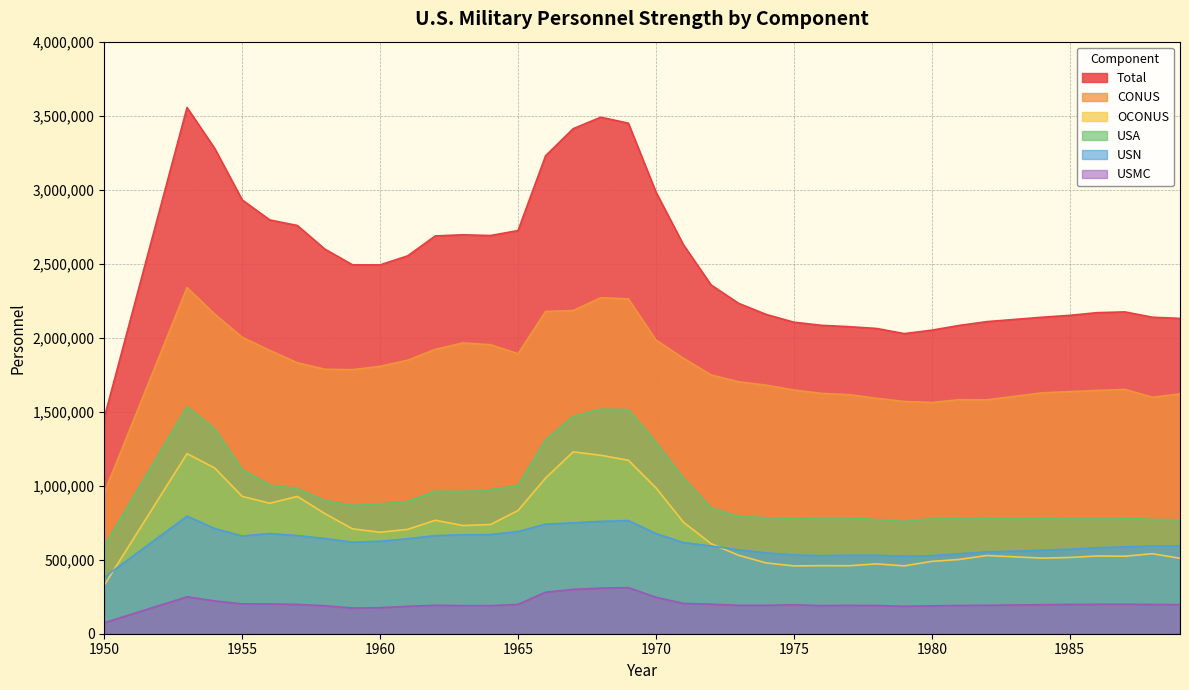

List the labels in order of USA value, largest first.

1953, 1968, 1969, 1967, 1954, 1966, 1970, 1955, 1971, 1956, 1965, 1957, 1964, 1962, 1963, 1958, 1961, 1960, 1959, 1972, 1973, 1974, 1976, 1977, 1981, 1986, 1987, 1985, 1982, 1984, 1983, 1980, 1975, 1988, 1978, 1989, 1979, 1950